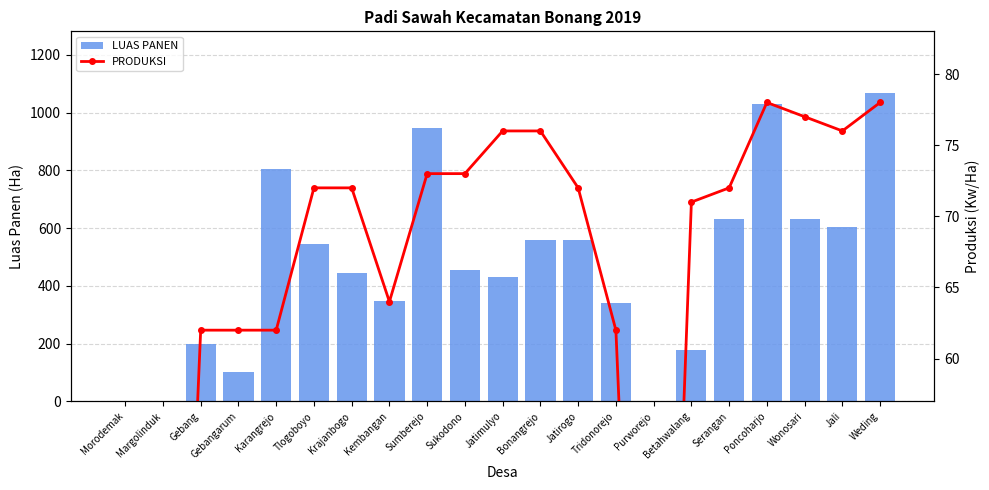

The LUAS PANEN series shows 806 at Karangrejo. True or false?

True